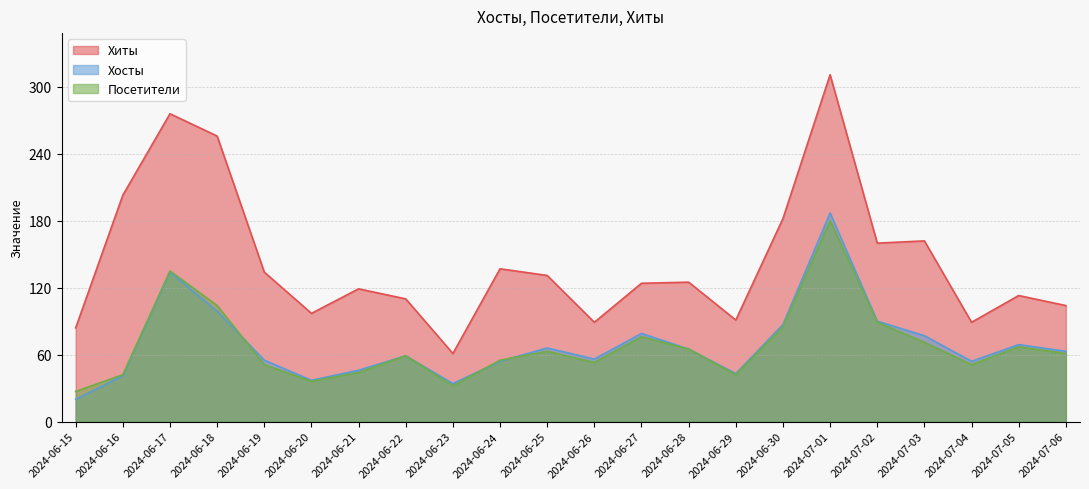

In Посетители, how many points are lower than both neighbors (excluding endpoints)?

5